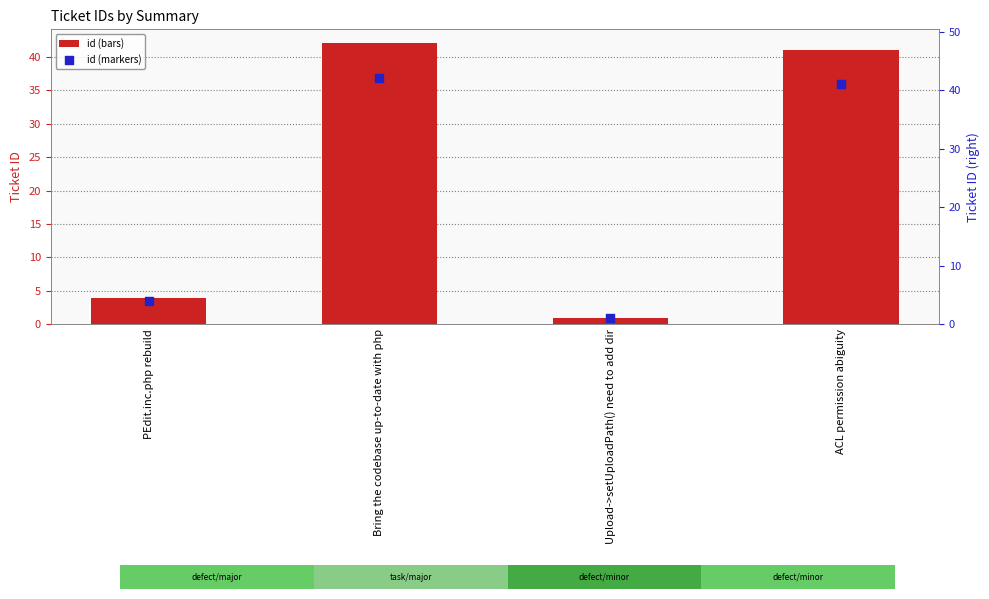

Which series reaches the minimum Y coordinate?

id